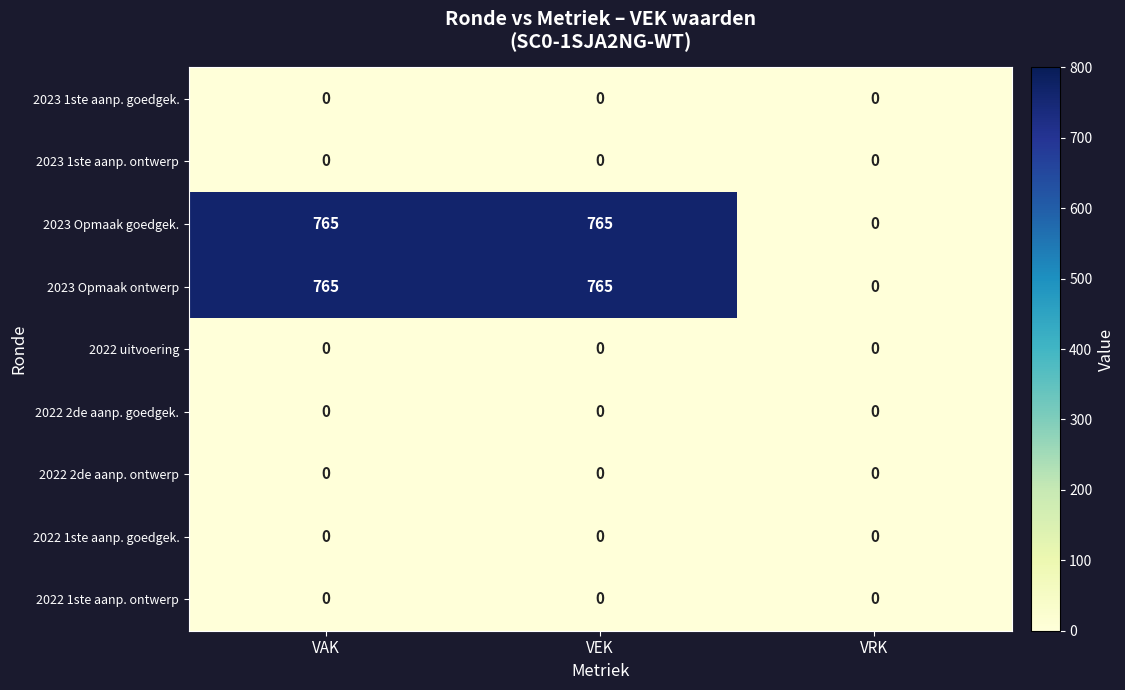

Is it true that 2022 uitvoering equals 0 at VEK?

True